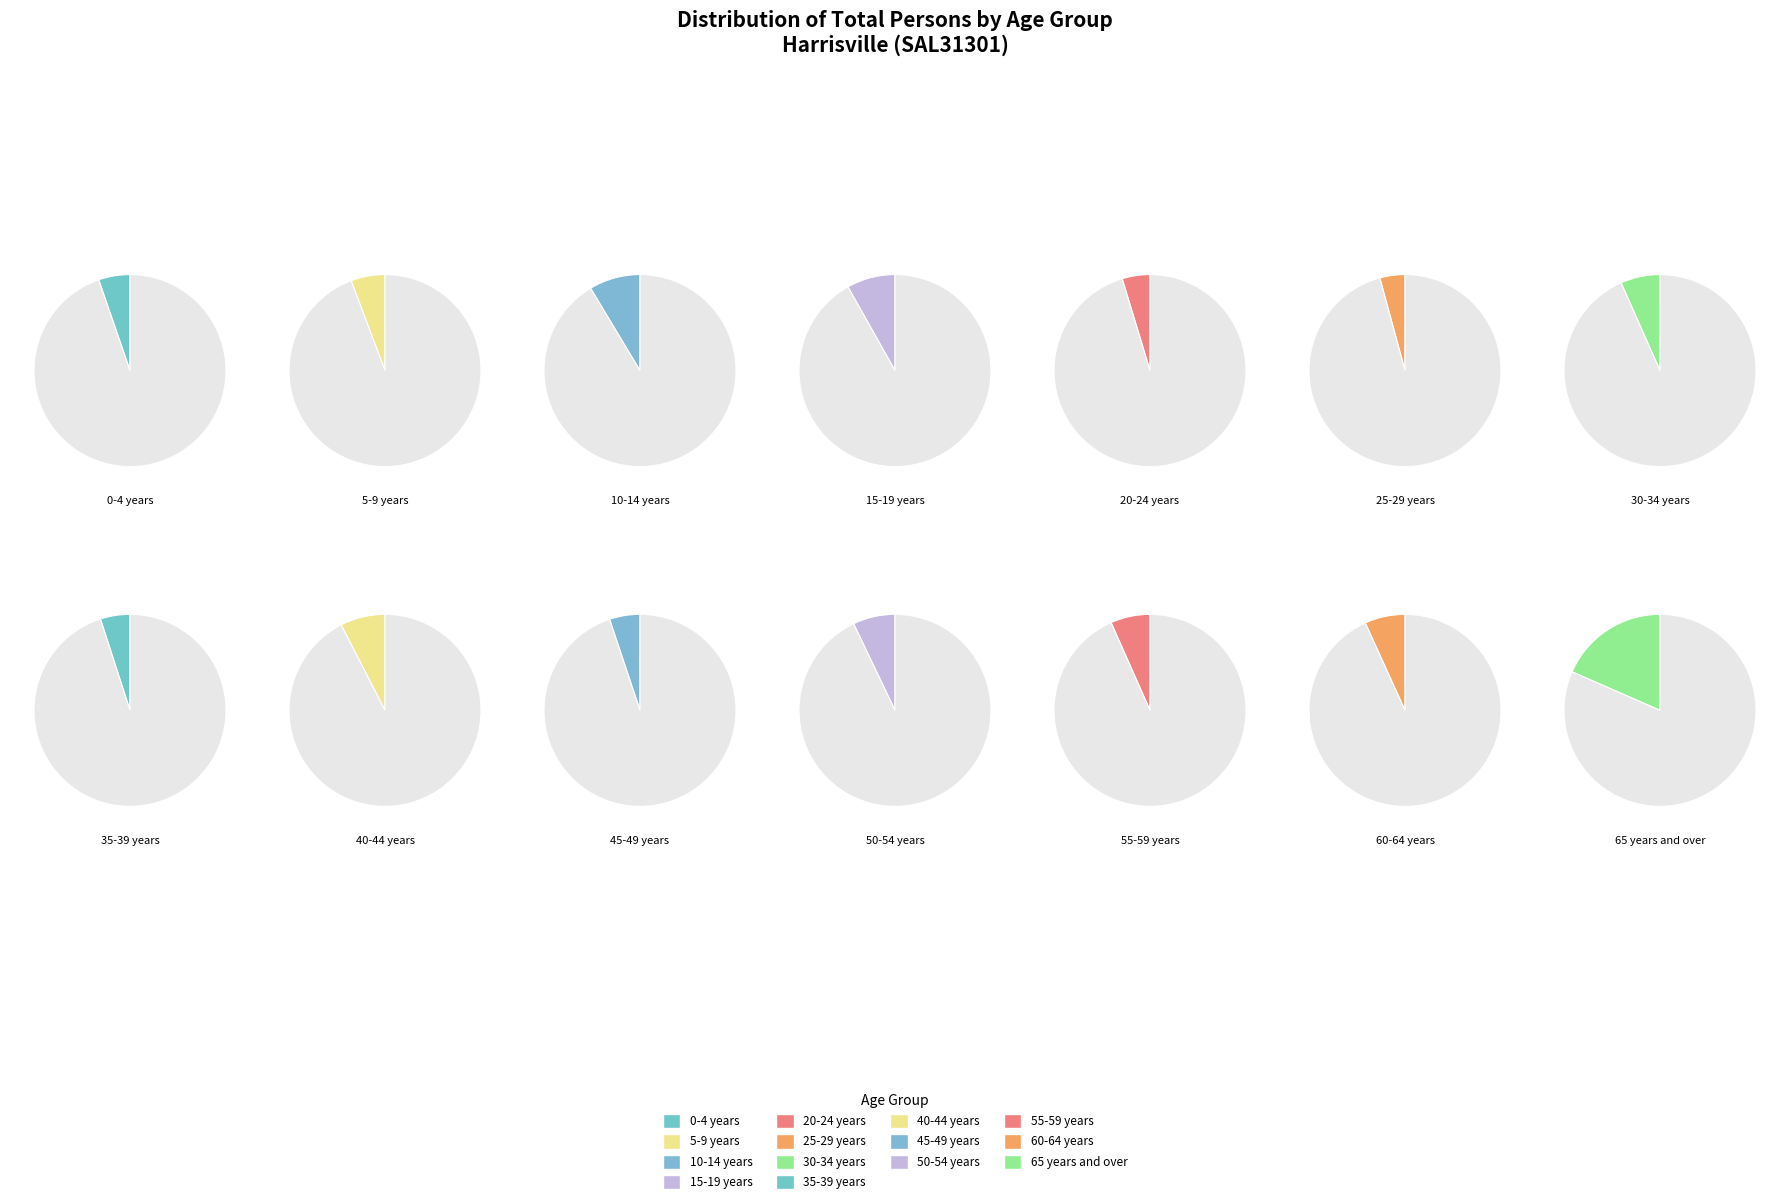

To the nearest percent, what is the difference between the largest and smallest slice percentages?

14%